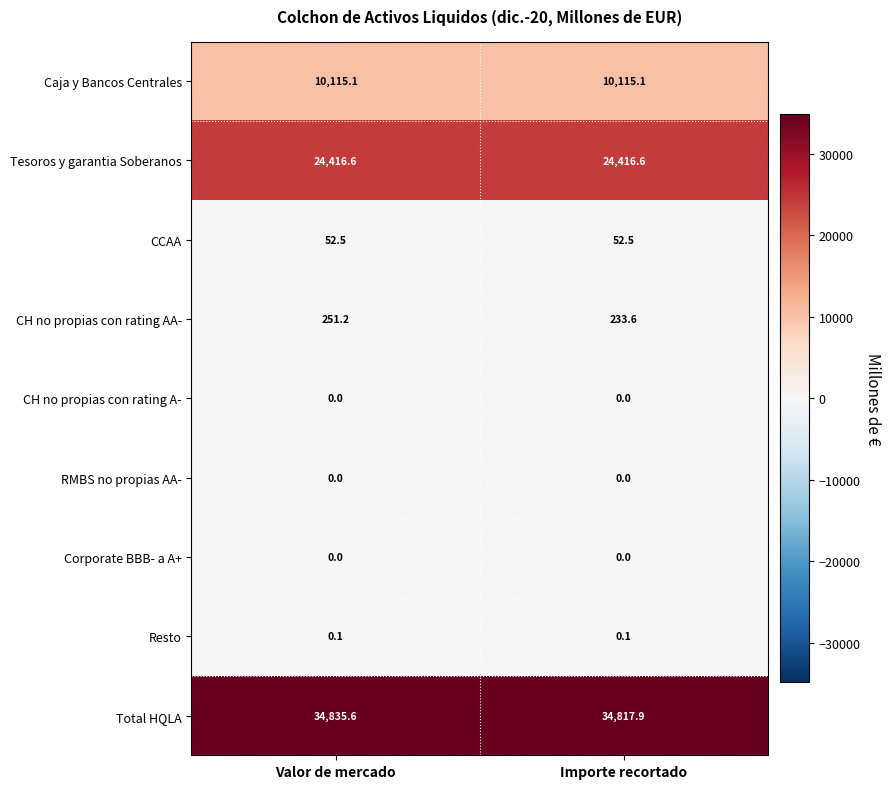

How many data points does each series have?

2